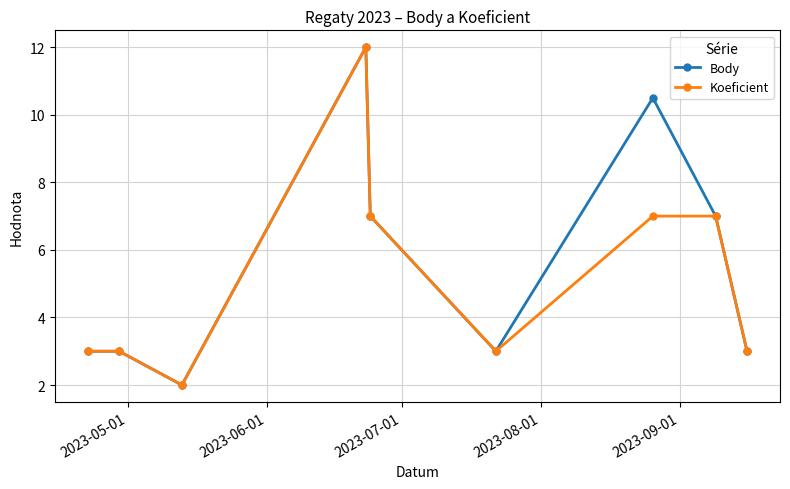

What is the value of the Koeficient point at the 2nd from the left?

3.0